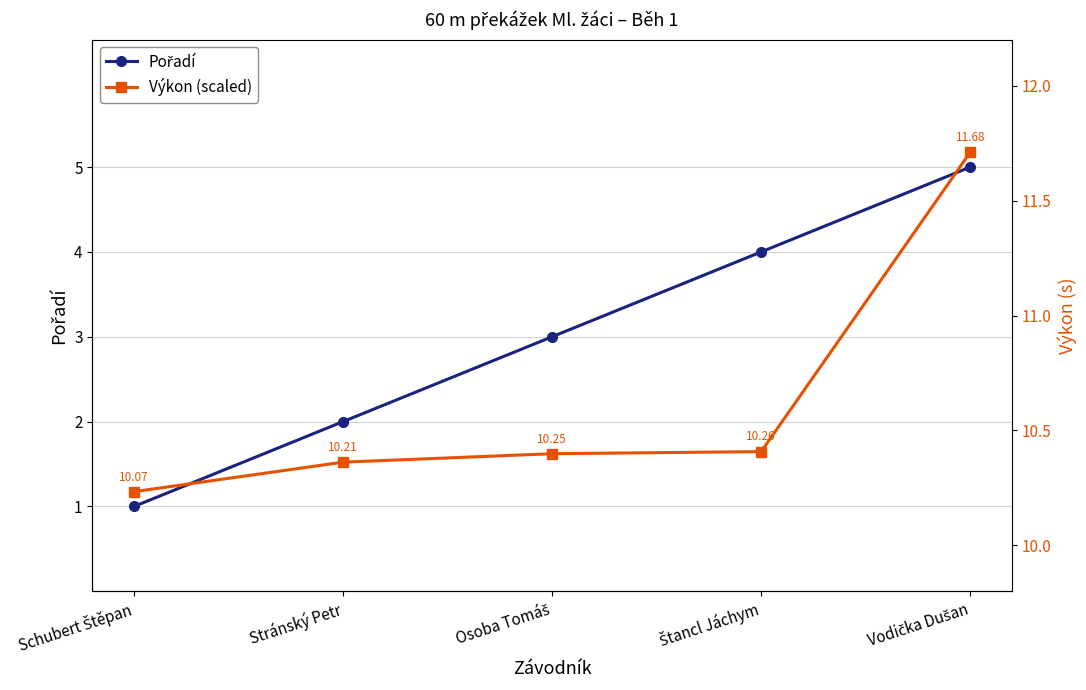

Which category has the highest value in the Pořadí series?

Vodička Dušan